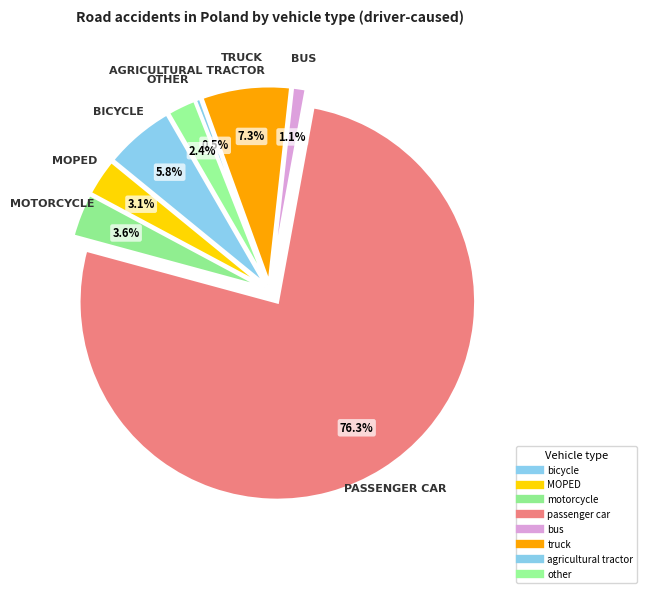

Do motorcycle and bicycle together represent more than half of the pie?

No